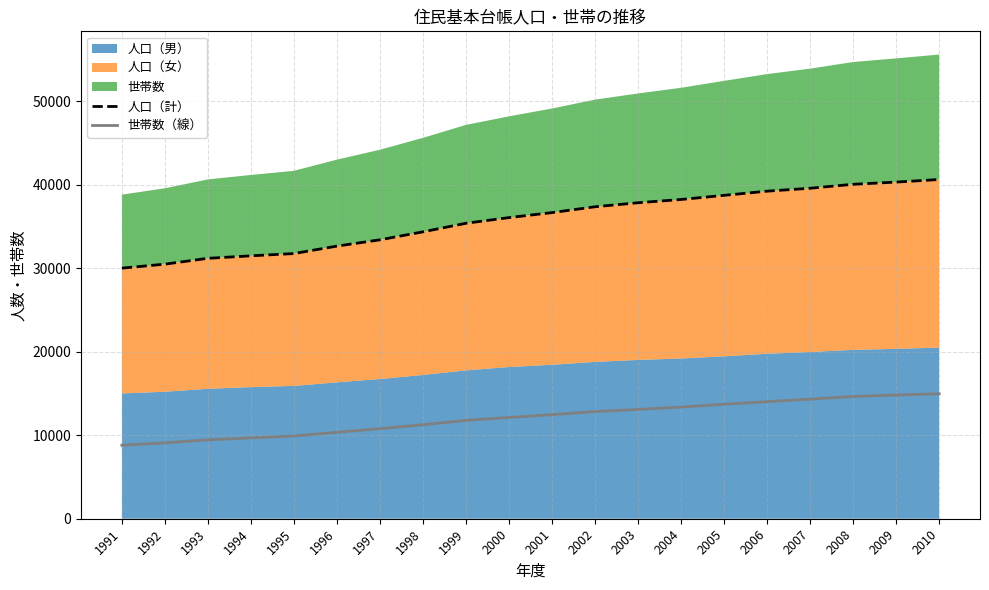

At which label does 人口（計） first exceed 36645?

2002